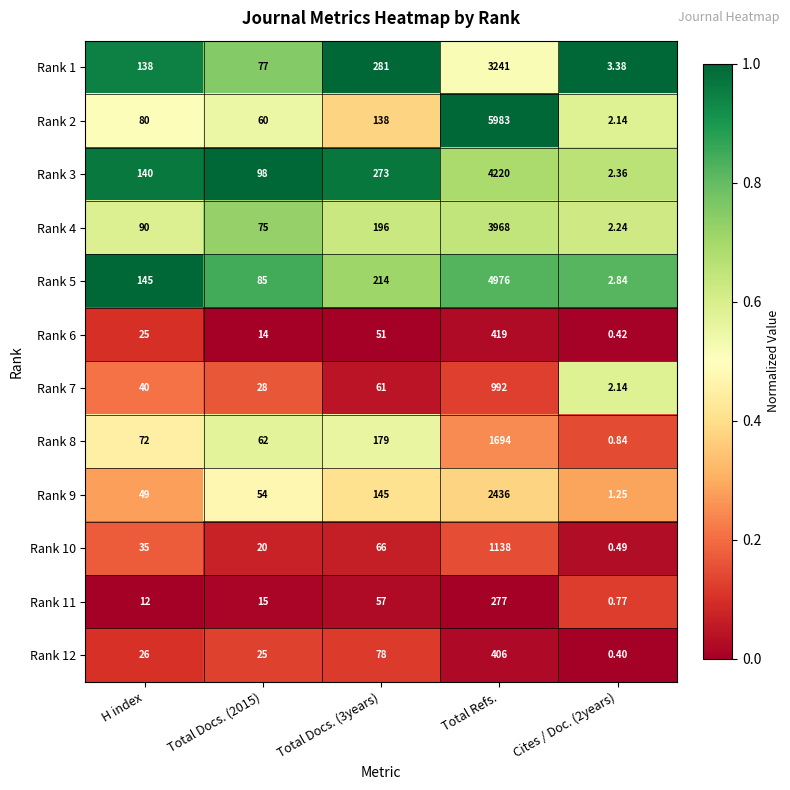

What is the total value across all series at Total Refs.?

29750.0